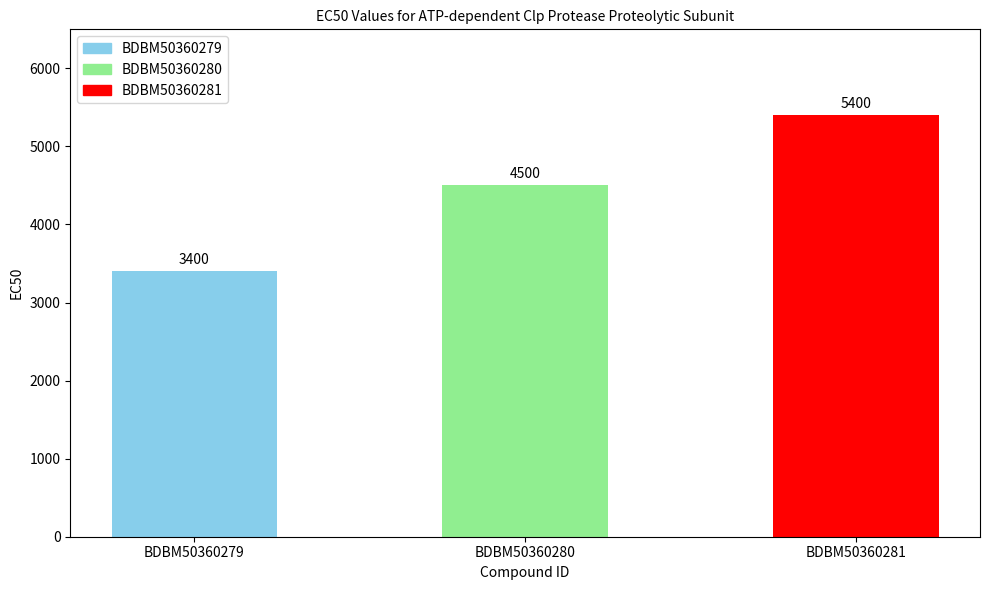

What is the difference between the values at BDBM50360281 and BDBM50360279?

2000